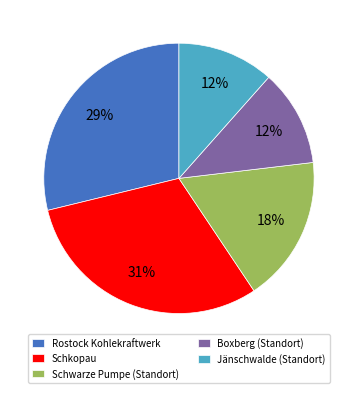

Combined, do Jänschwalde (Standort) and Boxberg (Standort) account for over 50%?

No